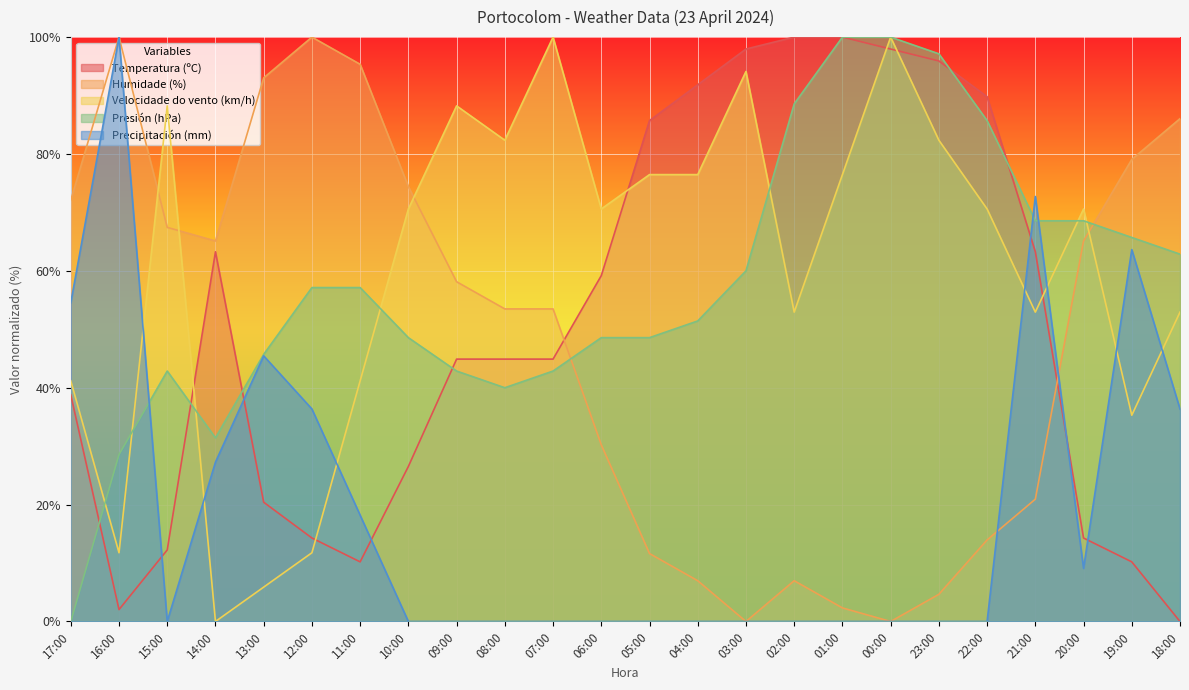

What is the sum of the Temperatura (ºC) values at 08:00 and 18:00?

44.9